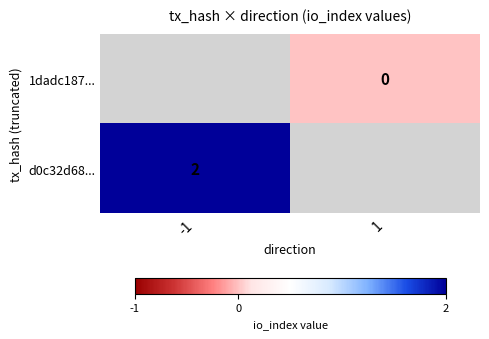

The d0c32d68... series shows 1 at -1. True or false?

False